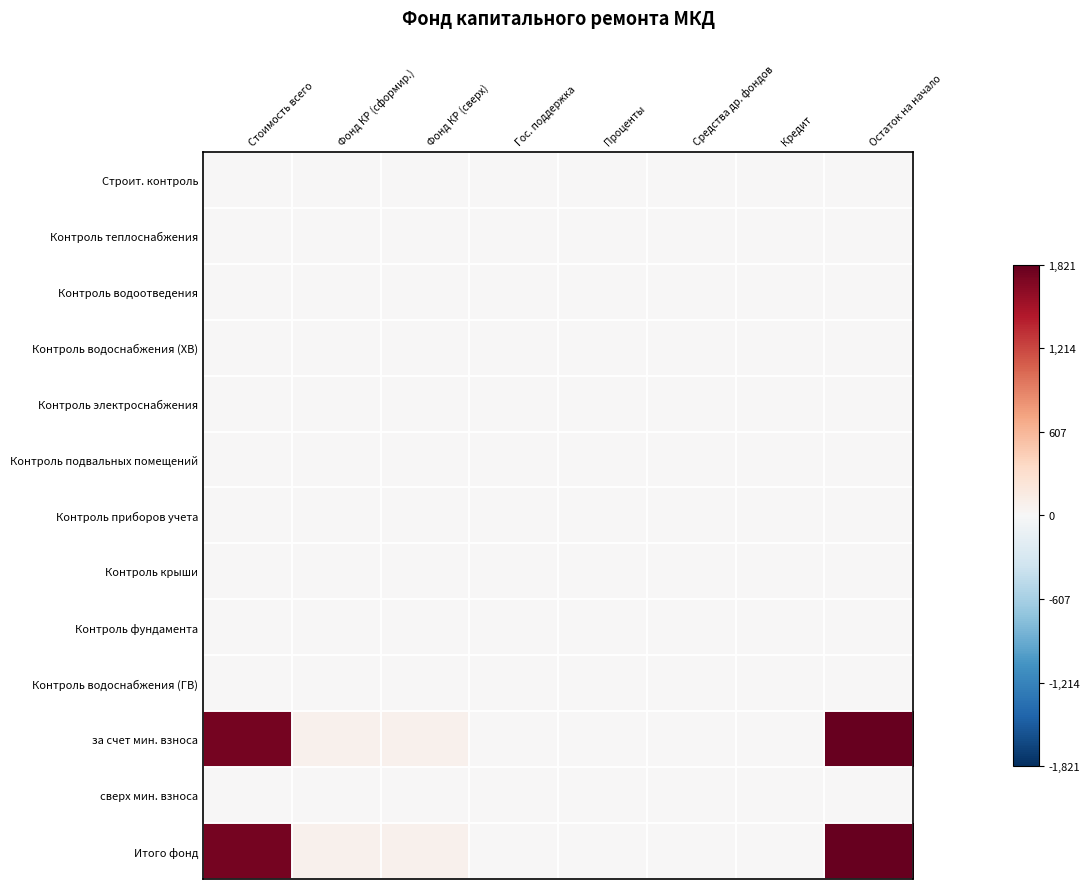

Reading left to right, transcribe all the data shown in this chart.

Строит. контроль: Стоимость всего=0.0	Фонд КР (сформир.)=0.0	Фонд КР (сверх)=0.0	Гос. поддержка=0.0	Проценты=0.0	Средства др. фондов=0.0	Кредит=0.0	Остаток на начало=0.0
Контроль теплоснабжения: Стоимость всего=0.0	Фонд КР (сформир.)=0.0	Фонд КР (сверх)=0.0	Гос. поддержка=0.0	Проценты=0.0	Средства др. фондов=0.0	Кредит=0.0	Остаток на начало=0.0
Контроль водоотведения: Стоимость всего=0.0	Фонд КР (сформир.)=0.0	Фонд КР (сверх)=0.0	Гос. поддержка=0.0	Проценты=0.0	Средства др. фондов=0.0	Кредит=0.0	Остаток на начало=0.0
Контроль водоснабжения (ХВ): Стоимость всего=0.0	Фонд КР (сформир.)=0.0	Фонд КР (сверх)=0.0	Гос. поддержка=0.0	Проценты=0.0	Средства др. фондов=0.0	Кредит=0.0	Остаток на начало=0.0
Контроль электроснабжения: Стоимость всего=0.0	Фонд КР (сформир.)=0.0	Фонд КР (сверх)=0.0	Гос. поддержка=0.0	Проценты=0.0	Средства др. фондов=0.0	Кредит=0.0	Остаток на начало=0.0
Контроль подвальных помещений: Стоимость всего=0.0	Фонд КР (сформир.)=0.0	Фонд КР (сверх)=0.0	Гос. поддержка=0.0	Проценты=0.0	Средства др. фондов=0.0	Кредит=0.0	Остаток на начало=0.0
Контроль приборов учета: Стоимость всего=0.0	Фонд КР (сформир.)=0.0	Фонд КР (сверх)=0.0	Гос. поддержка=0.0	Проценты=0.0	Средства др. фондов=0.0	Кредит=0.0	Остаток на начало=0.0
Контроль крыши: Стоимость всего=0.0	Фонд КР (сформир.)=0.0	Фонд КР (сверх)=0.0	Гос. поддержка=0.0	Проценты=0.0	Средства др. фондов=0.0	Кредит=0.0	Остаток на начало=0.0
Контроль фундамента: Стоимость всего=0.0	Фонд КР (сформир.)=0.0	Фонд КР (сверх)=0.0	Гос. поддержка=0.0	Проценты=0.0	Средства др. фондов=0.0	Кредит=0.0	Остаток на начало=0.0
Контроль водоснабжения (ГВ): Стоимость всего=0.0	Фонд КР (сформир.)=0.0	Фонд КР (сверх)=0.0	Гос. поддержка=0.0	Проценты=0.0	Средства др. фондов=0.0	Кредит=0.0	Остаток на начало=0.0
за счет мин. взноса: Стоимость всего=1743.8	Фонд КР (сформир.)=77.4	Фонд КР (сверх)=77.4	Гос. поддержка=0.0	Проценты=0.0	Средства др. фондов=0.0	Кредит=0.0	Остаток на начало=1821.1
сверх мин. взноса: Стоимость всего=0.0	Фонд КР (сформир.)=0.0	Фонд КР (сверх)=0.0	Гос. поддержка=0.0	Проценты=0.0	Средства др. фондов=0.0	Кредит=0.0	Остаток на начало=0.0
Итого фонд: Стоимость всего=1743.8	Фонд КР (сформир.)=77.4	Фонд КР (сверх)=77.4	Гос. поддержка=0.0	Проценты=0.0	Средства др. фондов=0.0	Кредит=0.0	Остаток на начало=1821.1